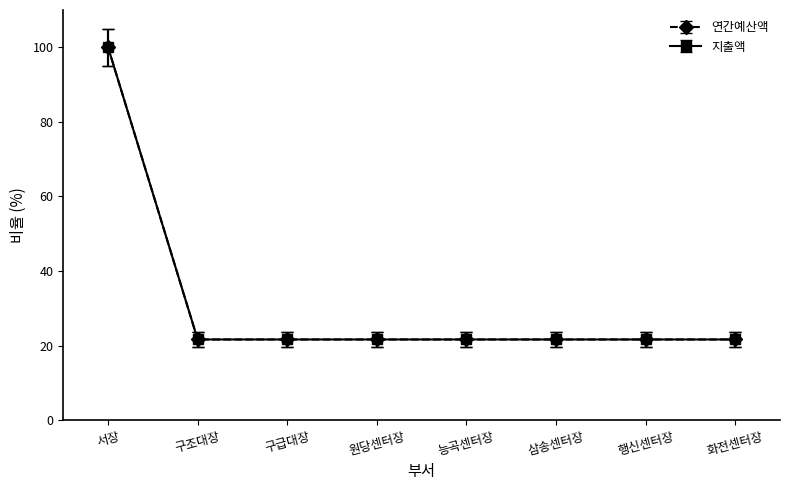

Is this an area chart (filled region under the line)?

No